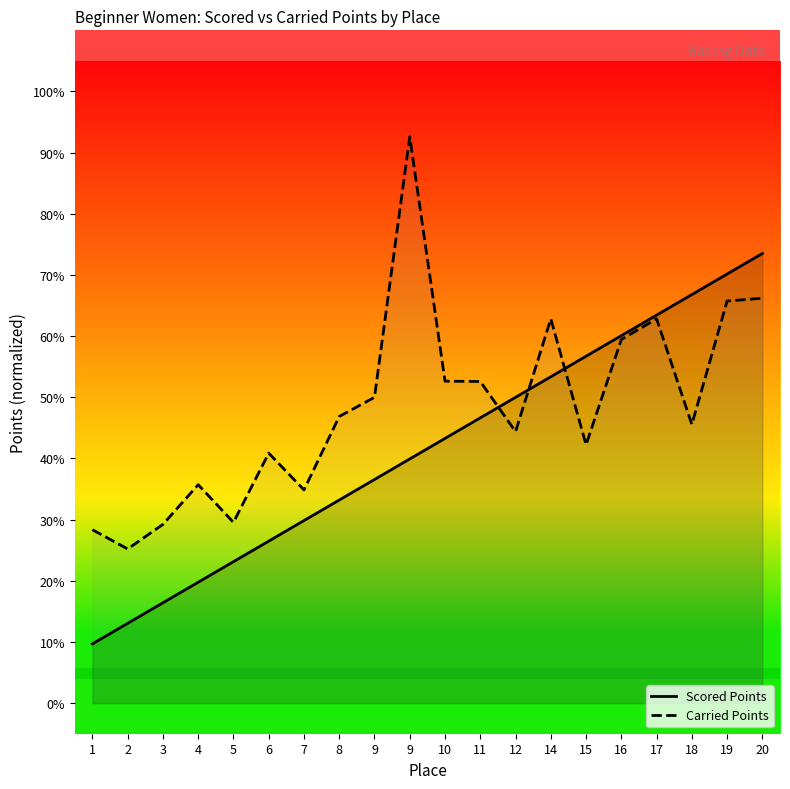

True or false: Carried Points and Scored Points intersect in this chart.

True